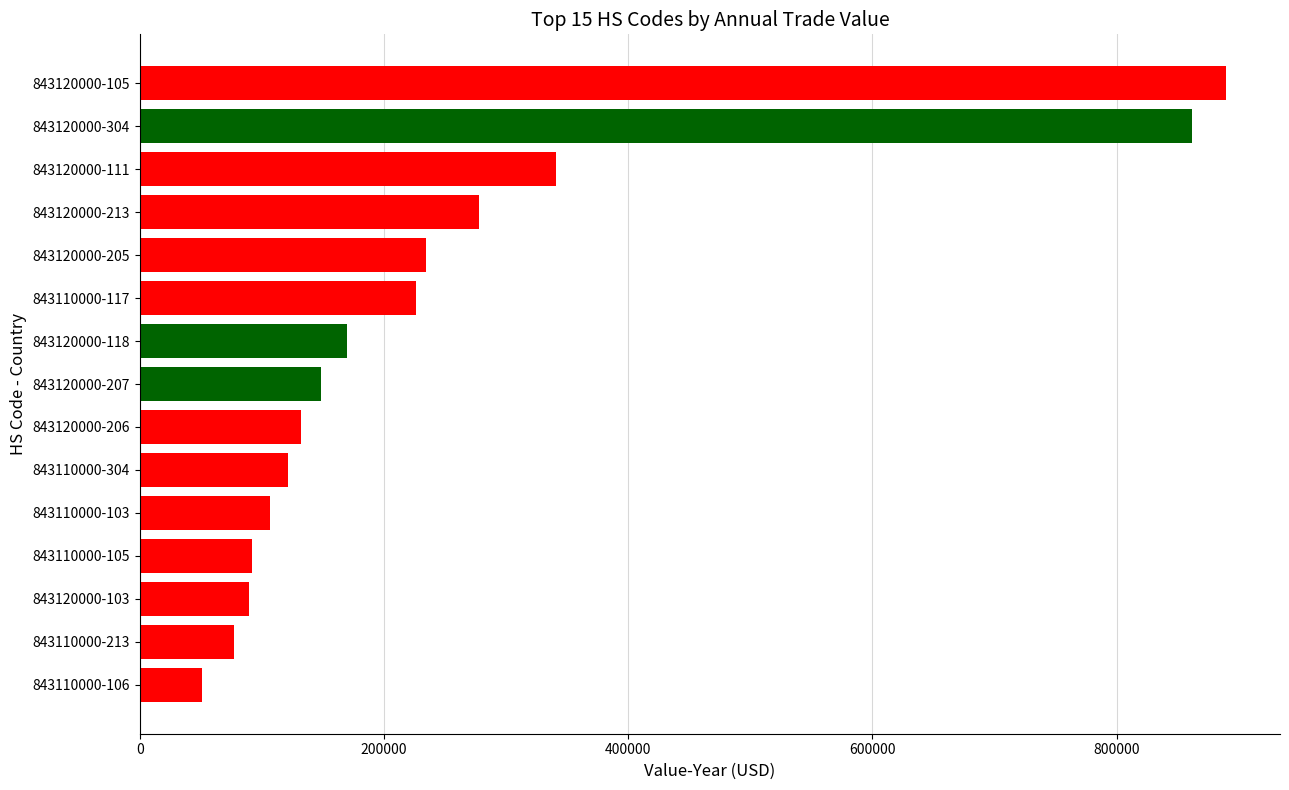

Which label corresponds to the largest value in the chart?

843120000-105